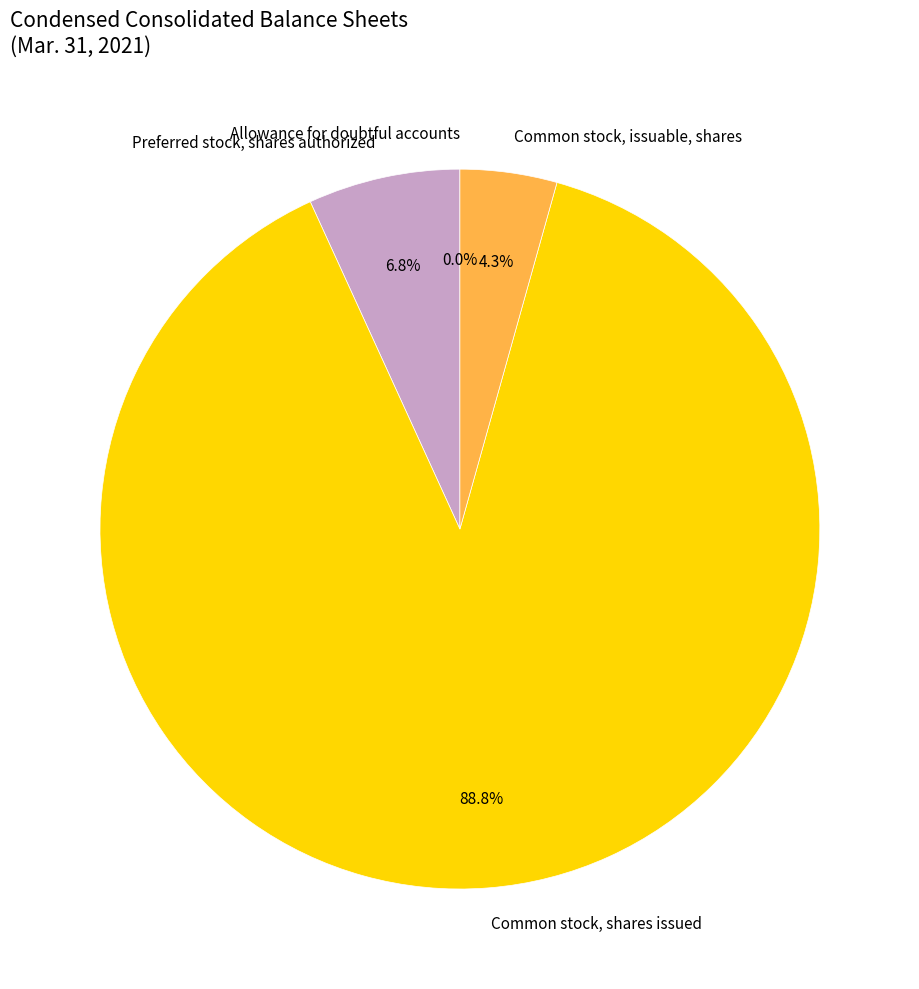

What percentage is the Common stock, issuable, shares slice, to the nearest percent?

4%